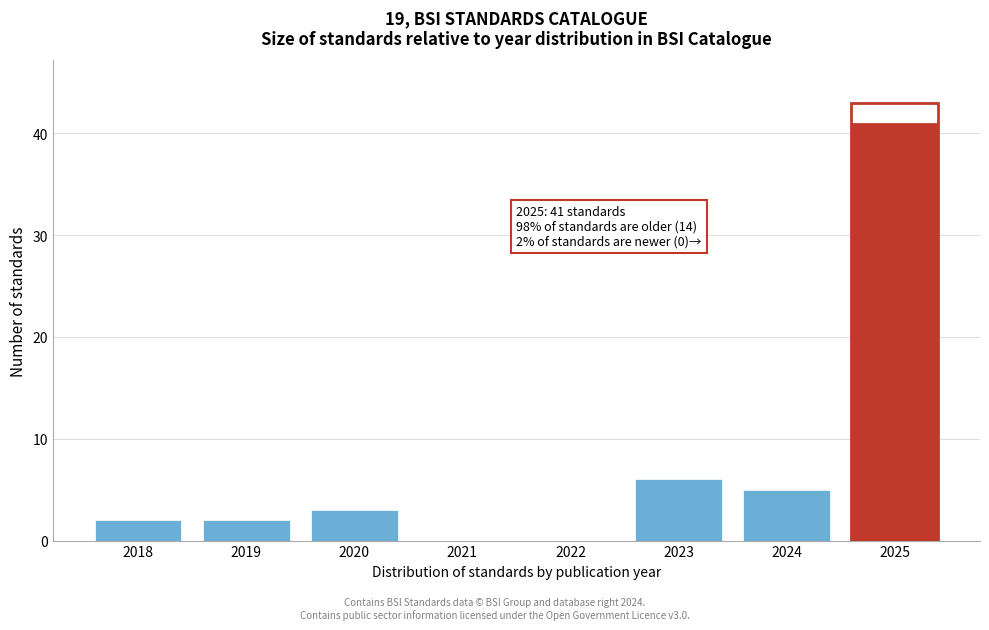

Reading left to right, extract all data points from this chart.

2018=2	2019=2	2020=3	2021=0	2022=0	2023=6	2024=5	2025=41